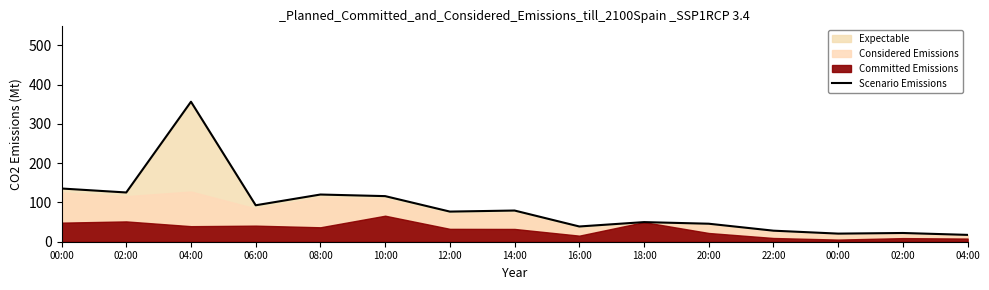

How many interior local valleys (lower than both neighbors) does the data have?

5